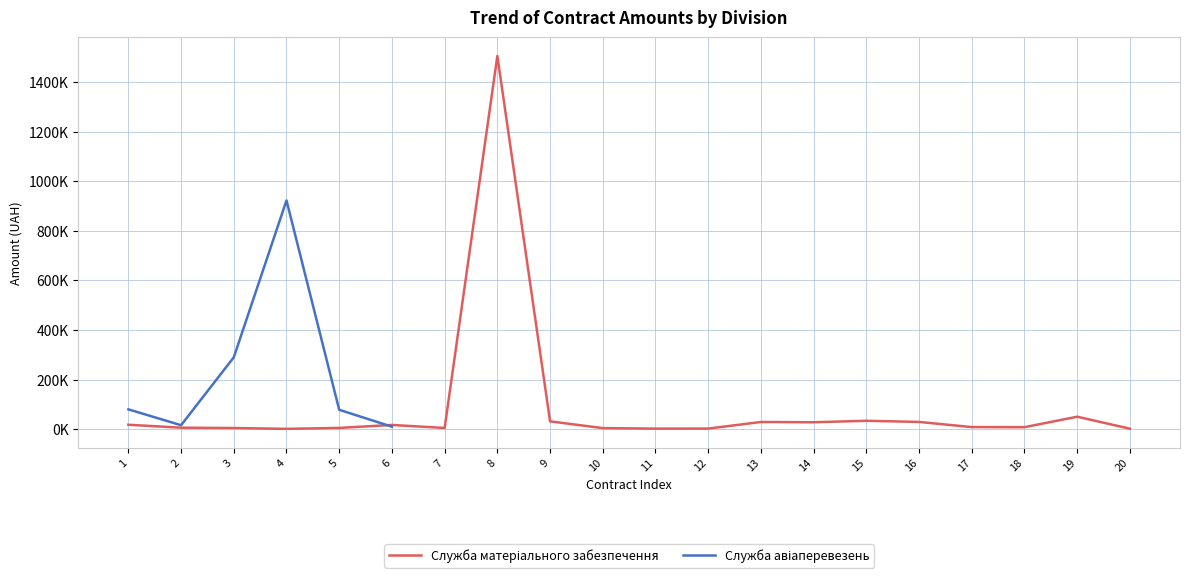

Is the value of Служба авіаперевезень at 11 greater than the value of Служба матеріального забезпечення at 20?

No